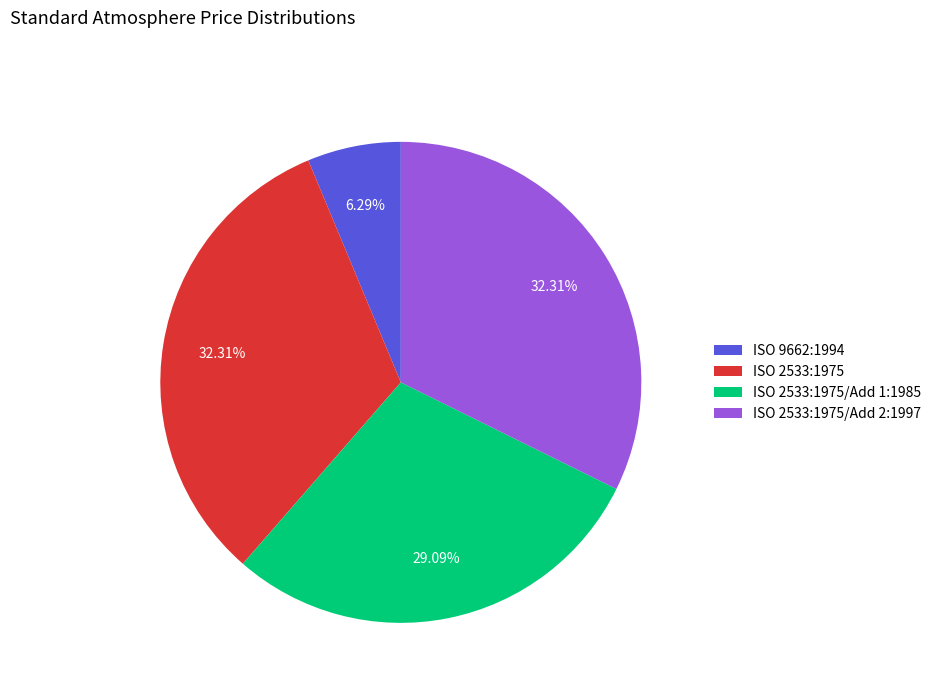

Between ISO 2533:1975/Add 2:1997 and ISO 2533:1975/Add 1:1985, which is larger?

ISO 2533:1975/Add 2:1997